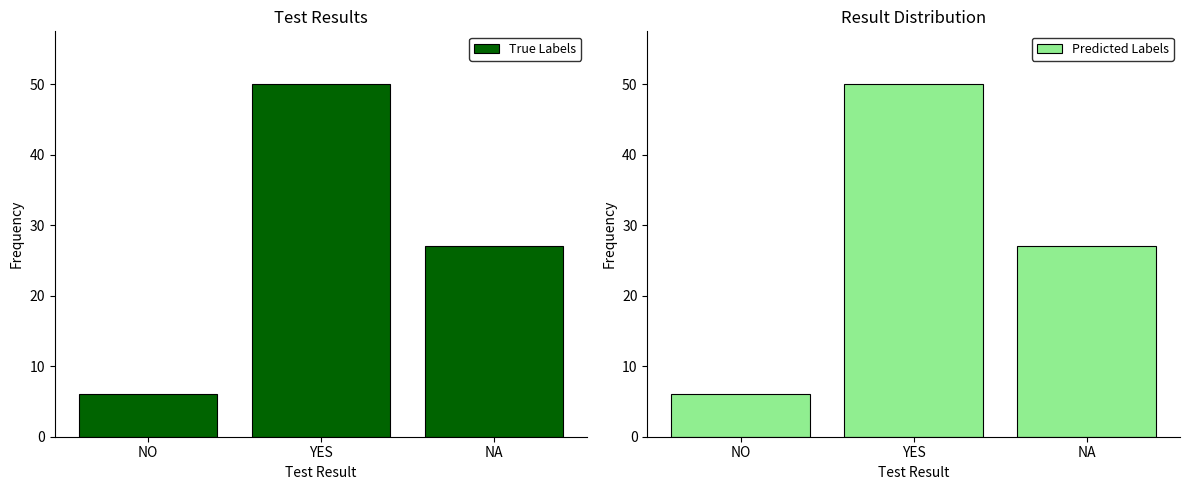

How many Result Counts values are between 6 and 50?

3